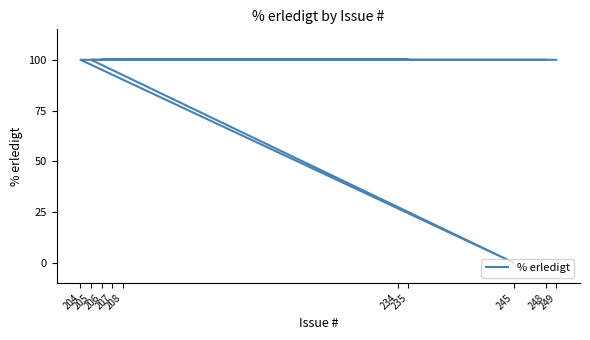

Which label corresponds to the smallest value in the chart?

245